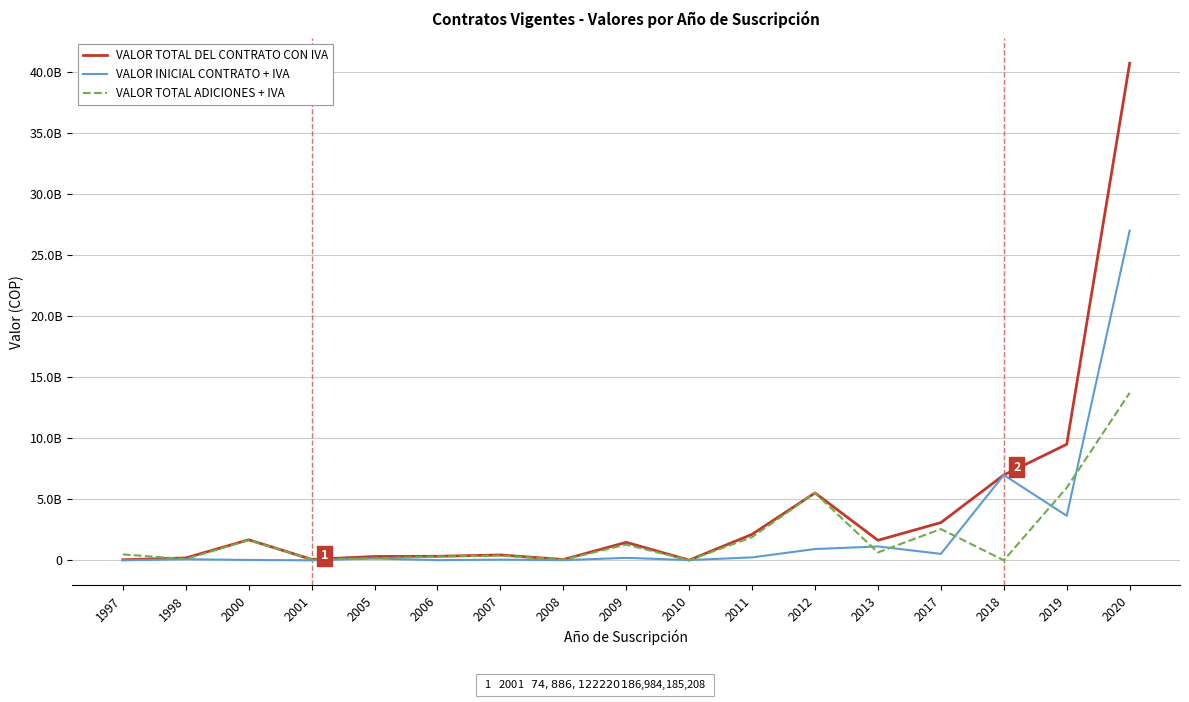

Does the chart display data point markers on the line(s)?

No